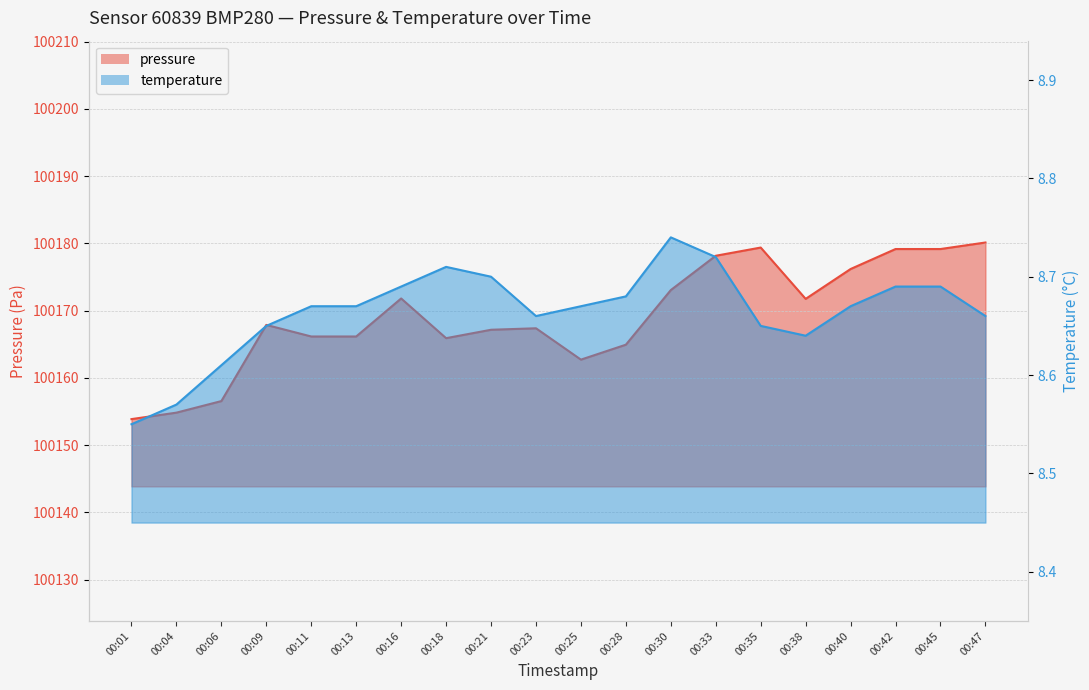

What is the difference between the highest and lowest values at 00:21?

100158.5